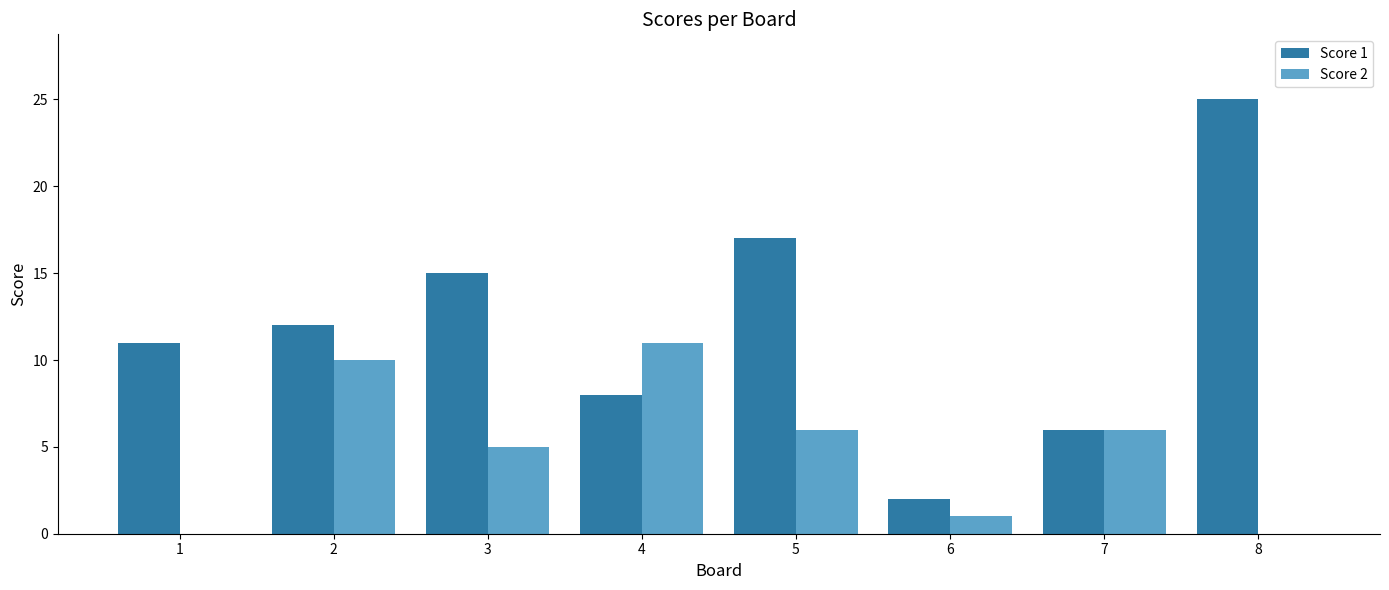

The Score 1 series shows 12 at 2. True or false?

True